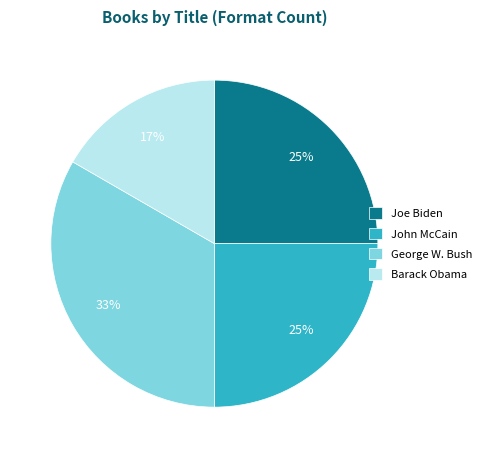

True or false: John McCain accounts for 25% of the total.

True